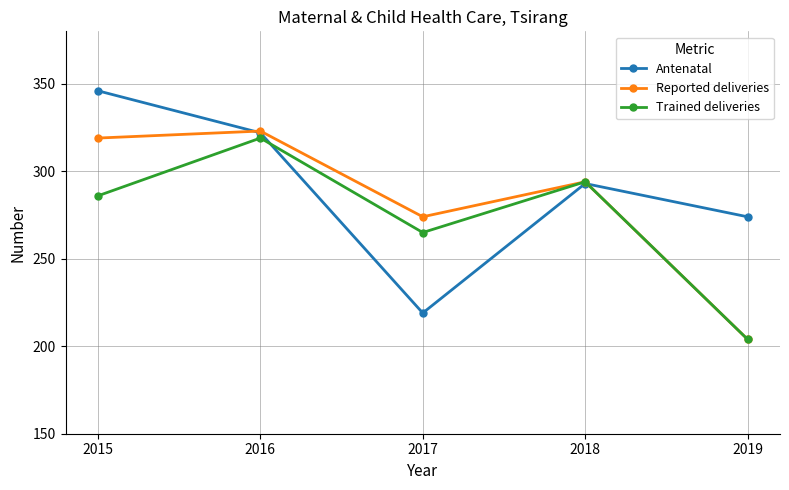

At which label is Trained deliveries closest to 261?

2017